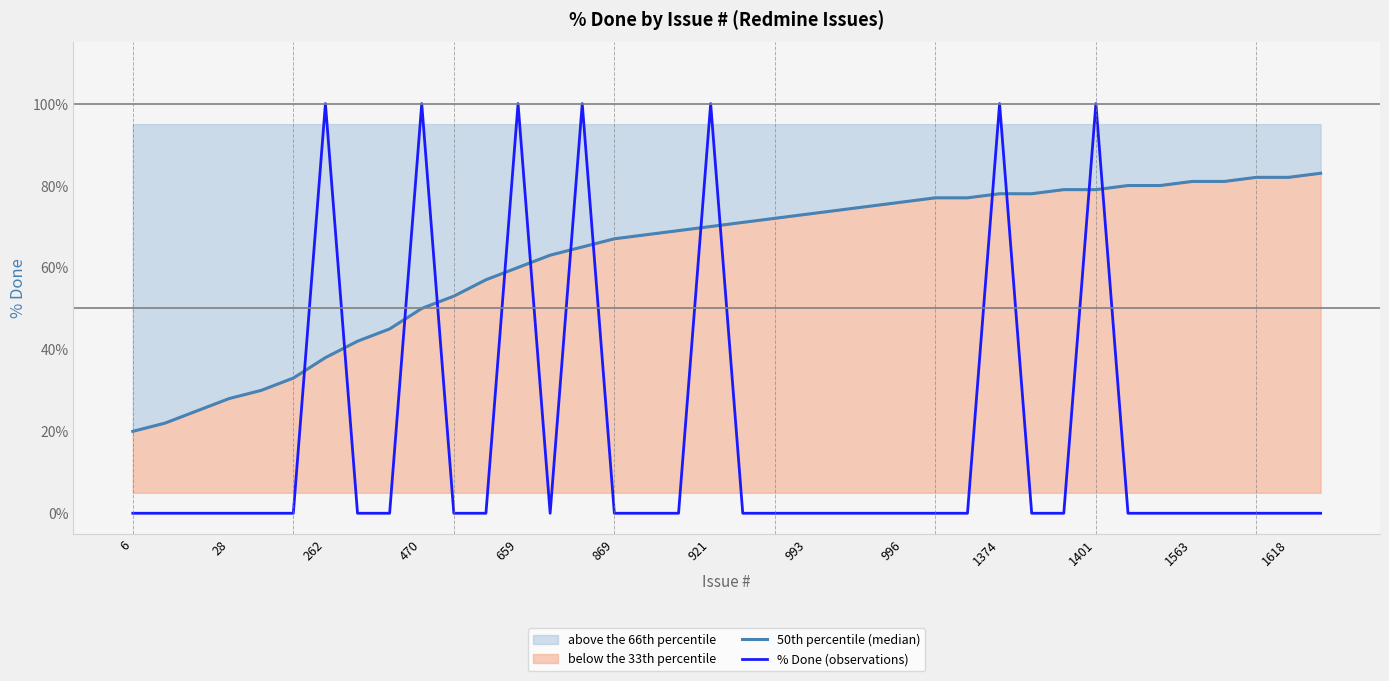

What is the spread (max minus min) of values at 470?

50